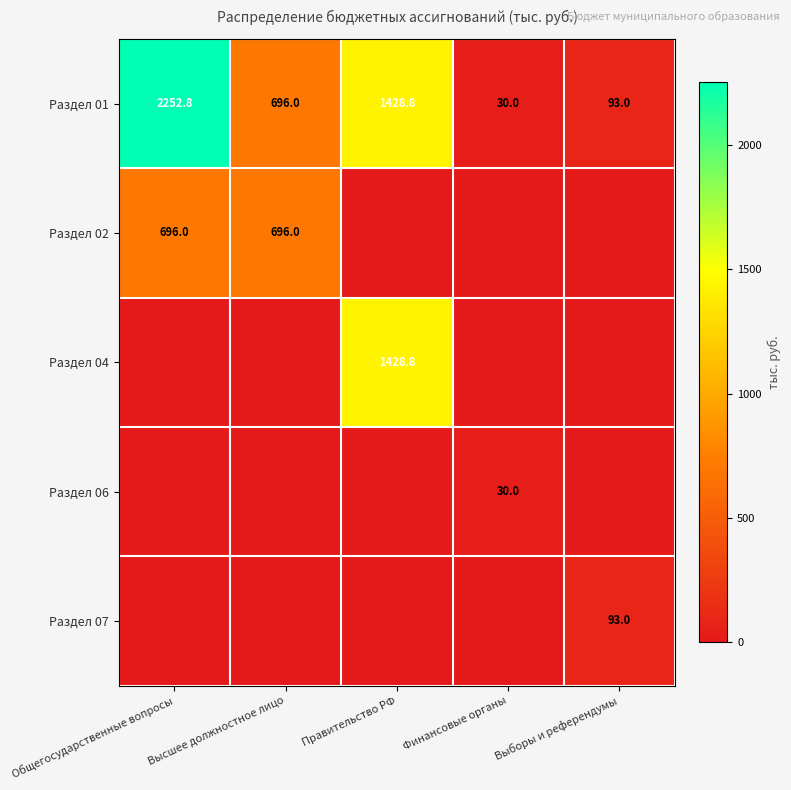

At how many categories does at least one series exceed 1693?

1